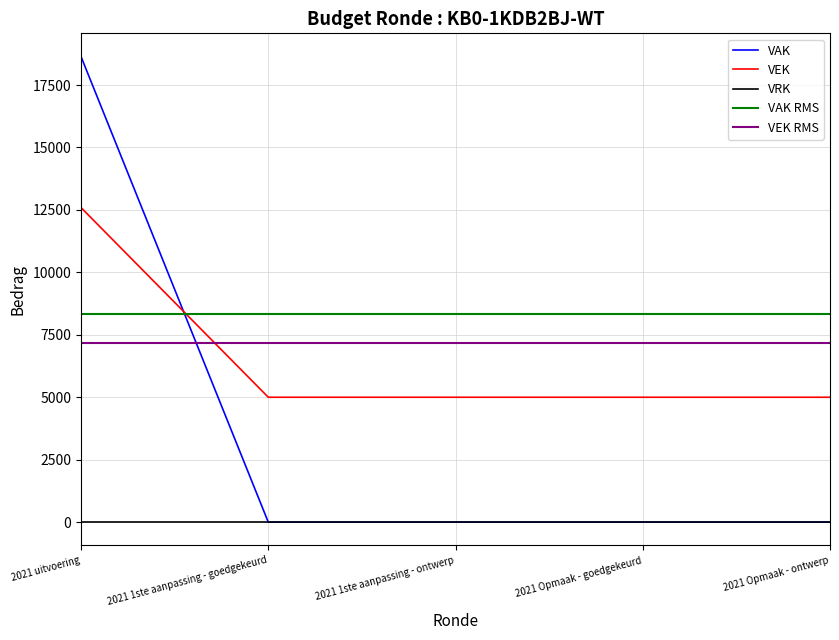

The value of VEK at 2021 uitvoering is 7592. True or false?

False